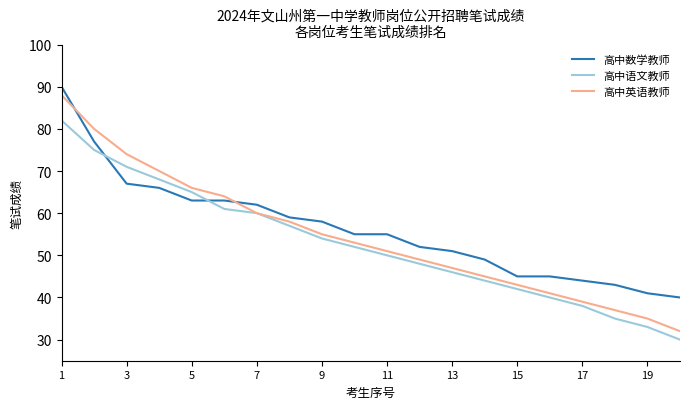

What is the minimum value shown in the chart?

30